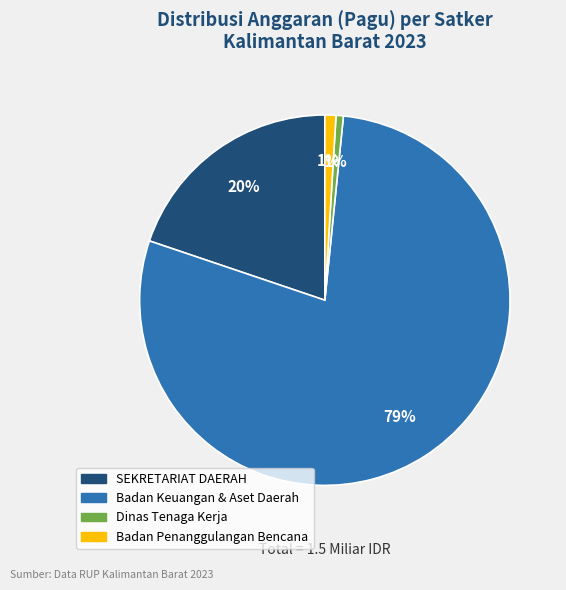

Is there a majority slice in this chart?

Yes